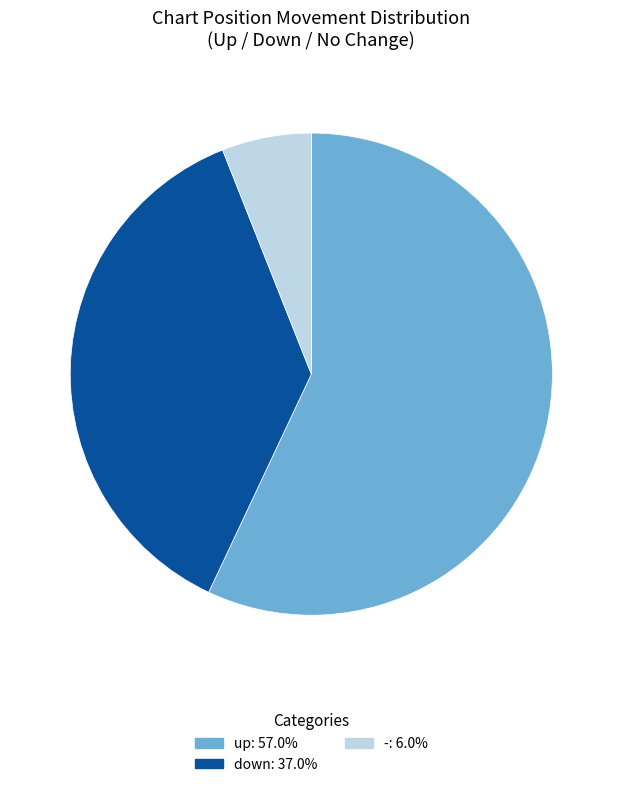

Does down represent more than half of the total?

No